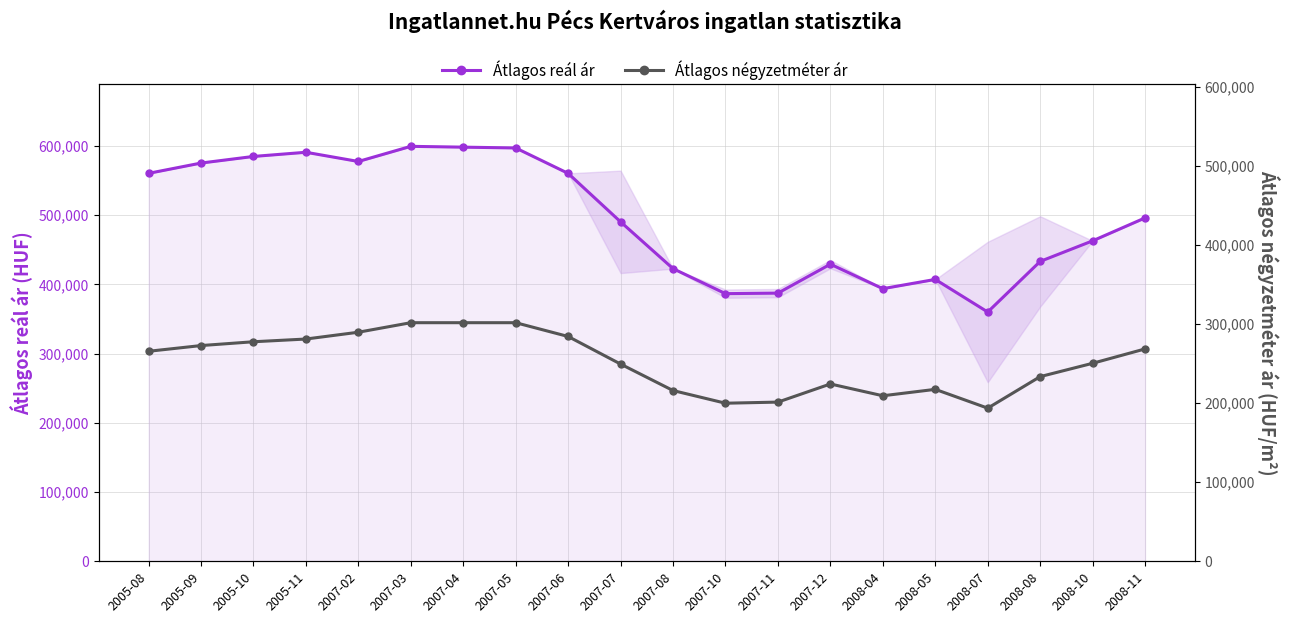

At how many categories does at least one series exceed 232759?

20